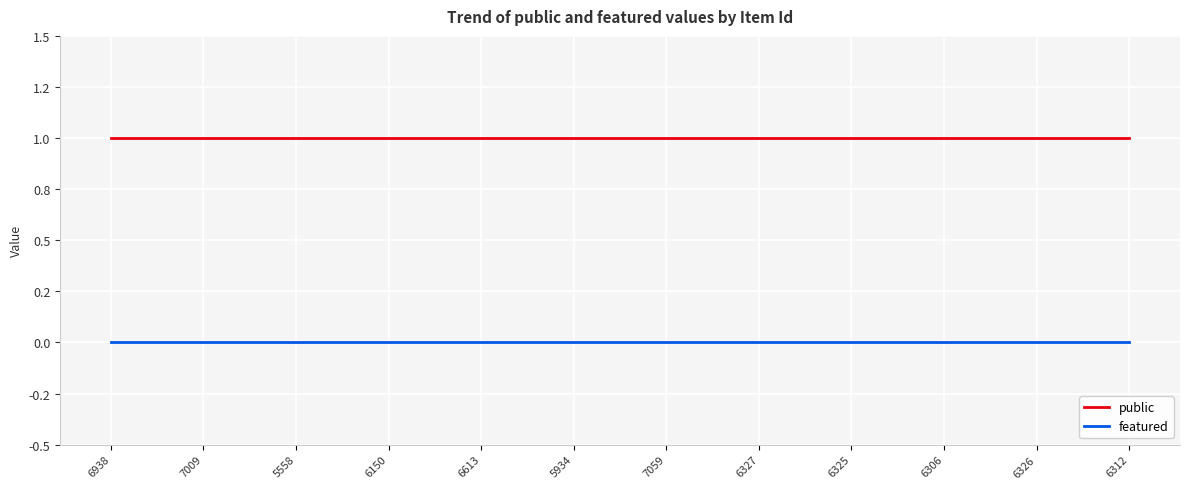

What is the total value across all series at 6326?

1